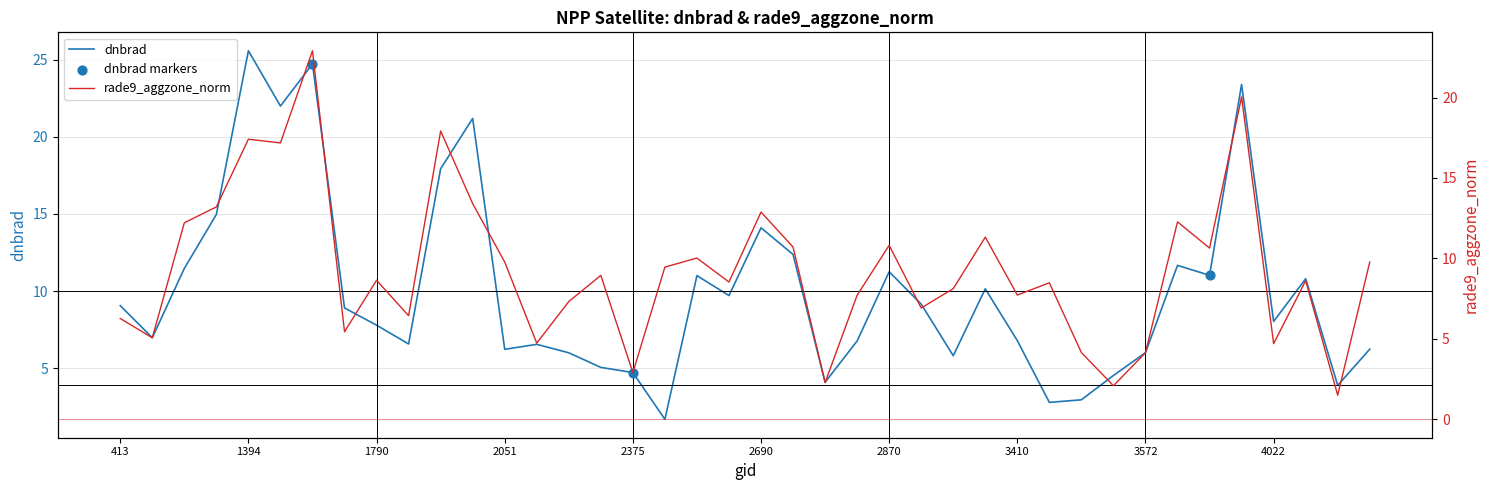

At which label does dnbrad reach its peak?

1394